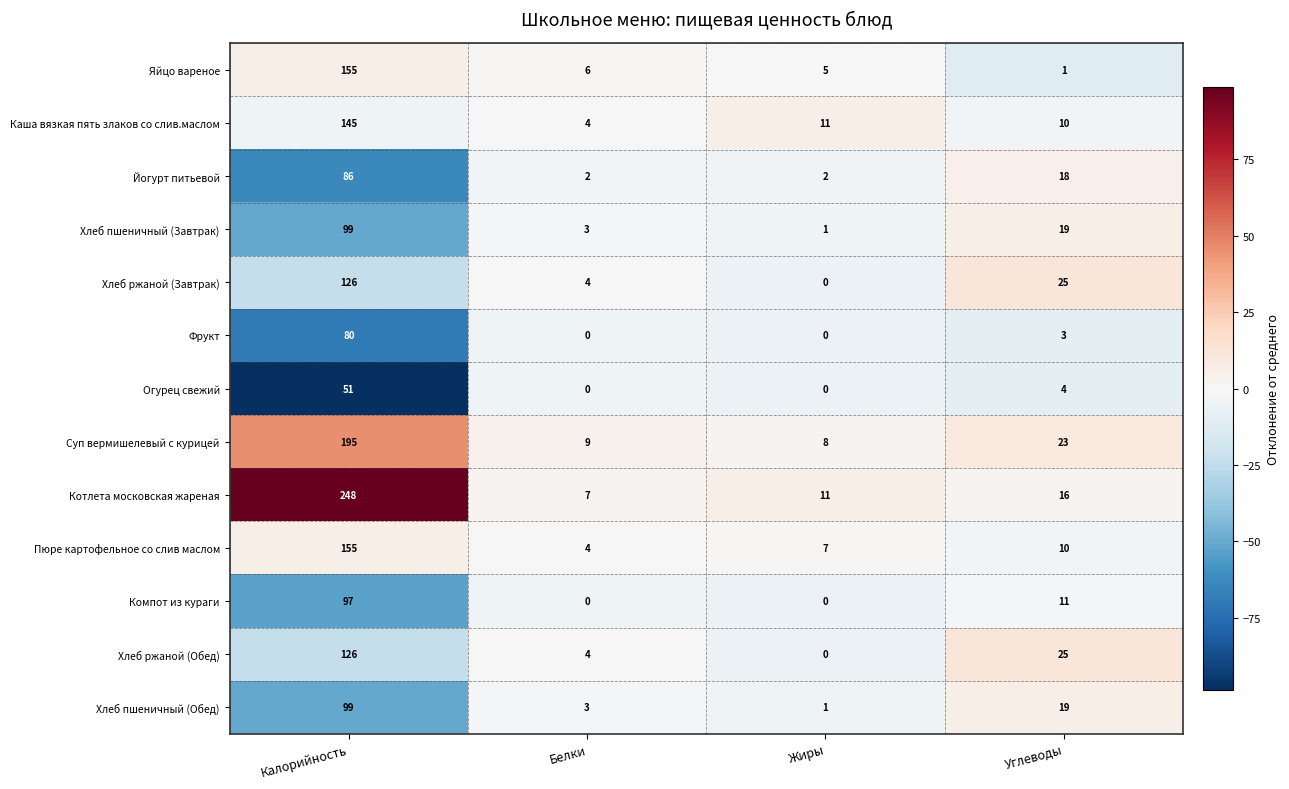

Which series has the largest range (max minus min)?

Котлета московская жареная